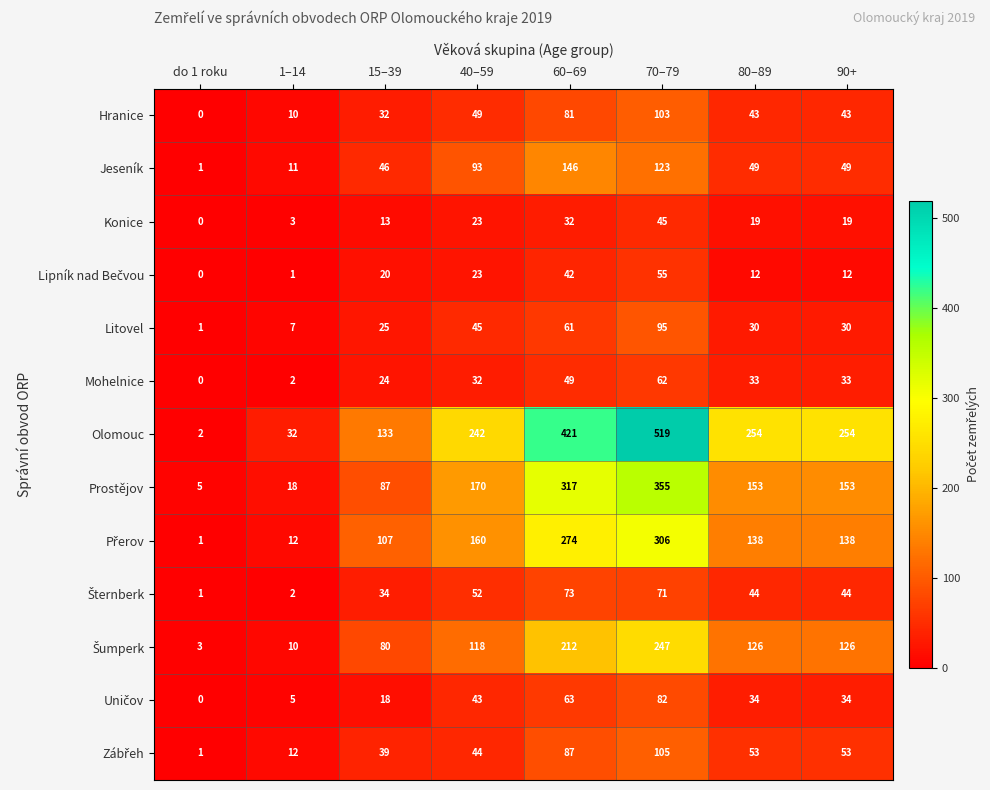

What is the total value across all series at 40–59?

1094